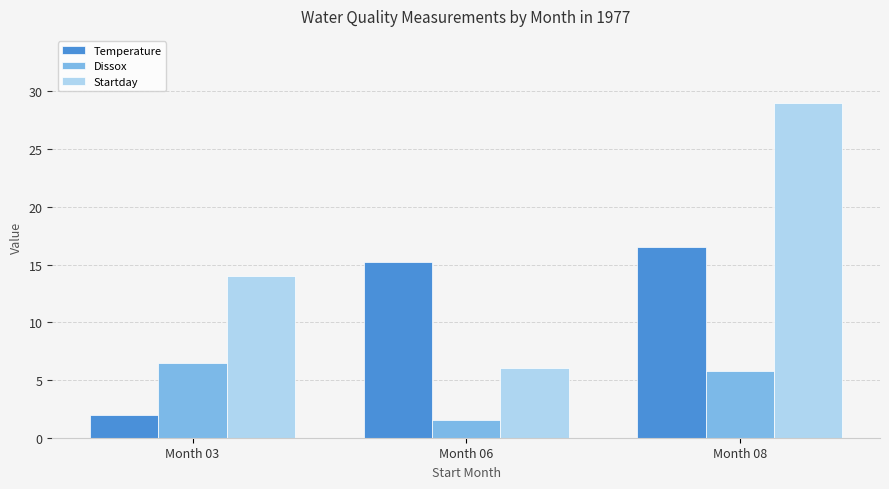

Read the Temperature value at Month 08.

16.5